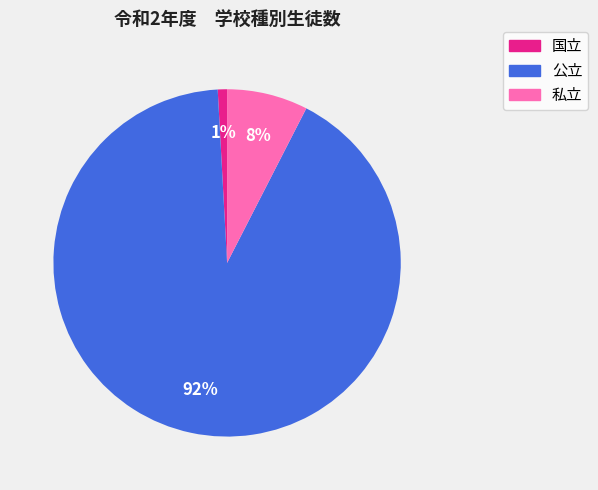

Is 私立 the majority of the pie?

No